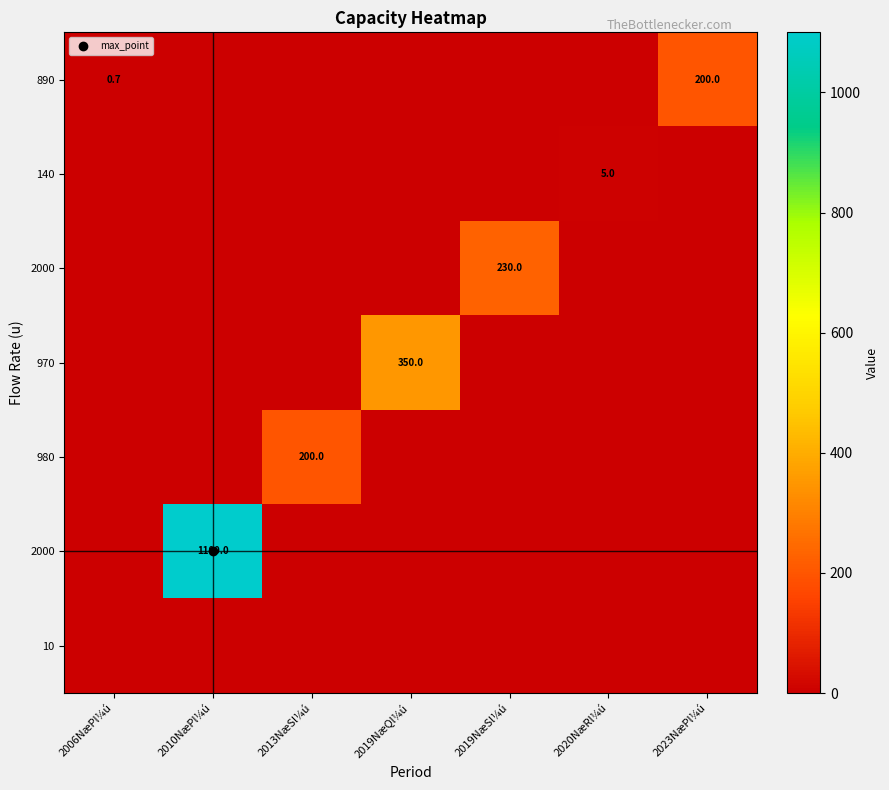

At how many categories does at least one series exceed 421?

1